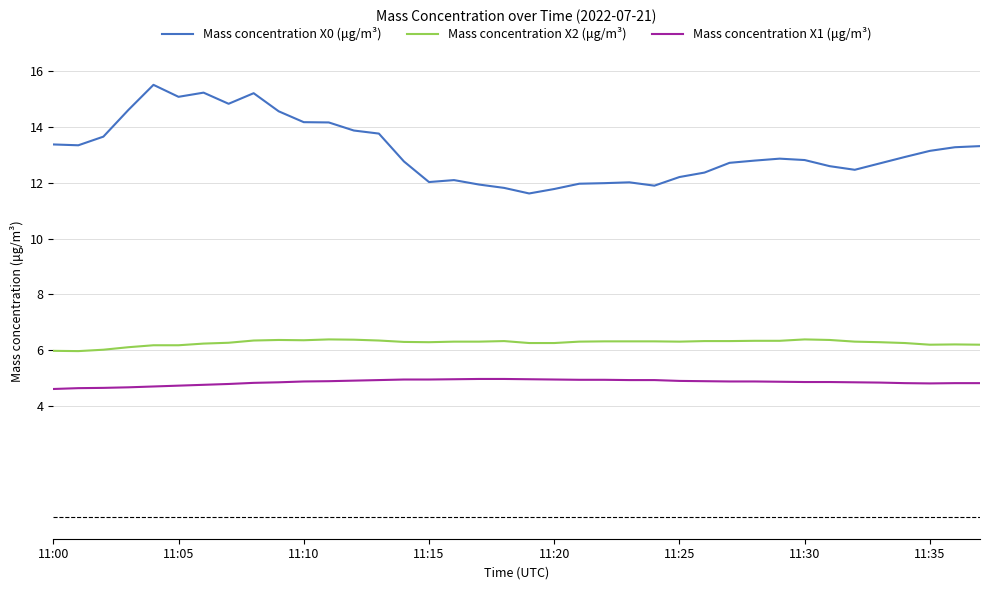

Which series has the largest total across all categories?

Mass concentration X0 (μg/m³)